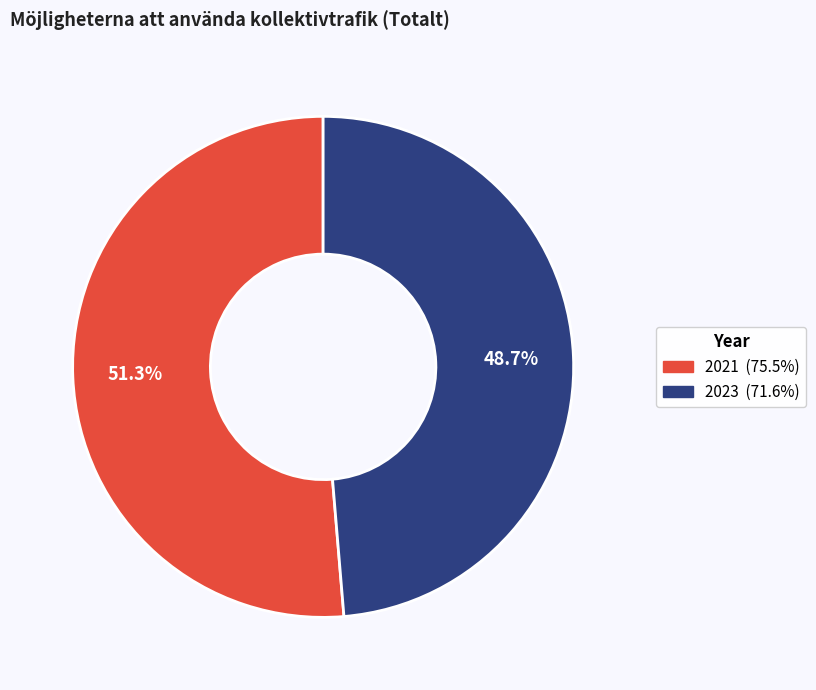

Which category has the smallest portion of the pie?

2023